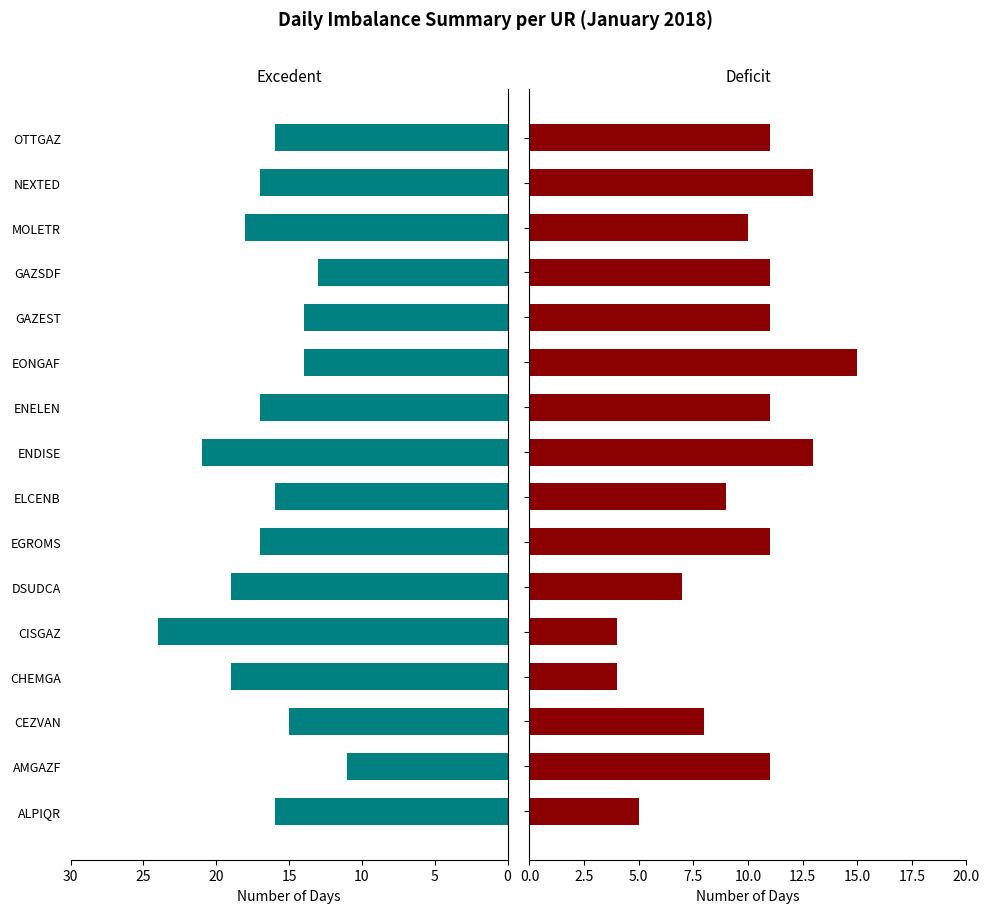

Are the bars grouped side by side (vs. stacked)?

Yes